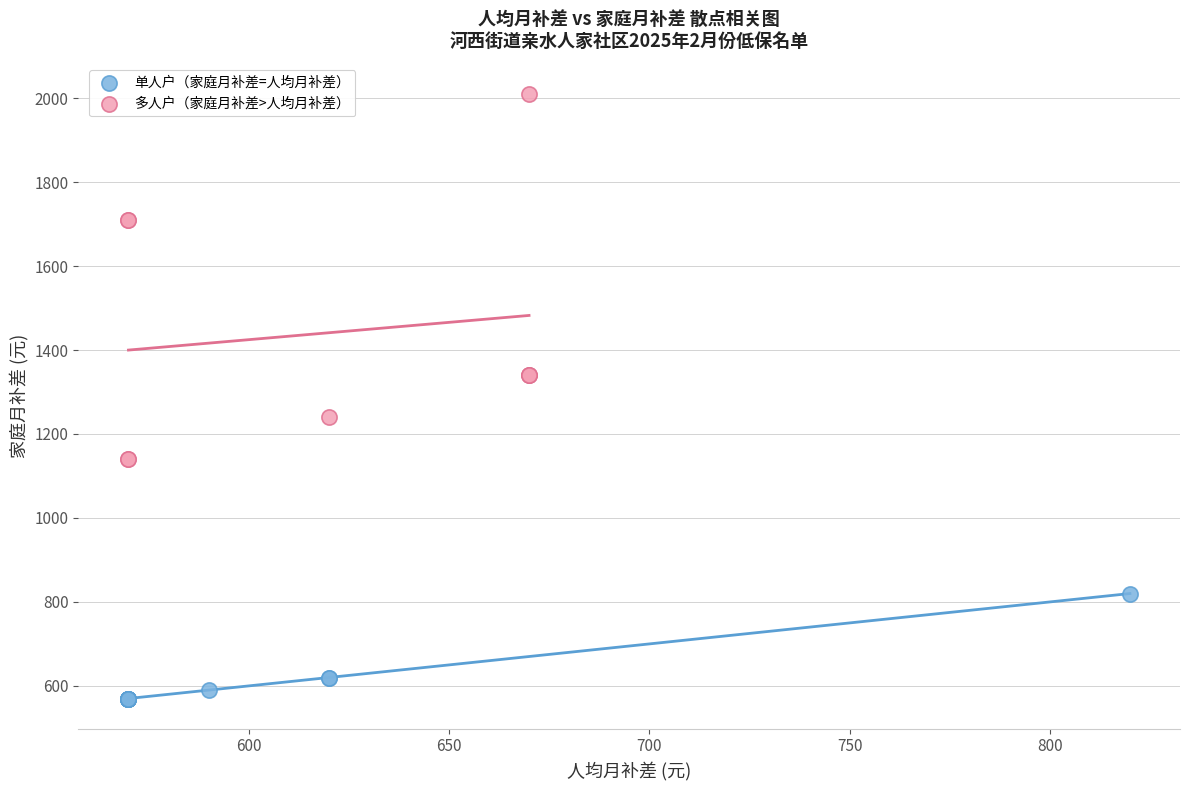

Which series contains the highest Y value?

多人户（家庭月补差>人均月补差）